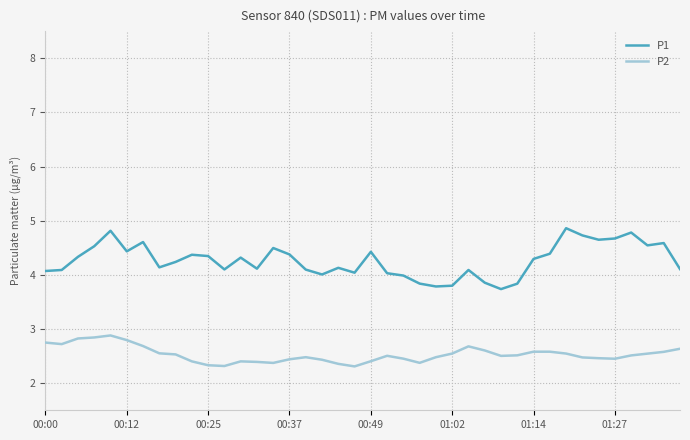

What is the greatest value displayed?

4.9